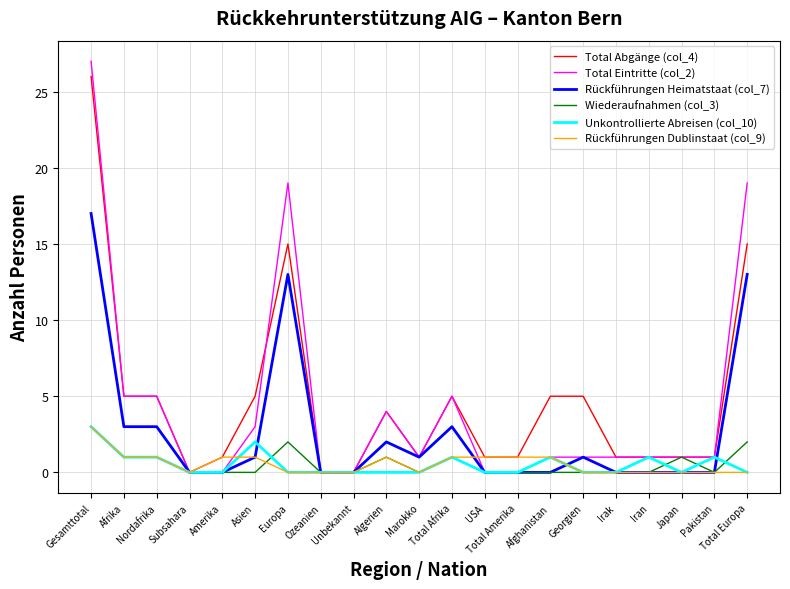

What are all the series names shown in the legend?

Total Abgänge (col_4), Total Eintritte (col_2), Rückführungen Heimatstaat (col_7), Wiederaufnahmen (col_3), Unkontrollierte Abreisen (col_10), Rückführungen Dublinstaat (col_9)